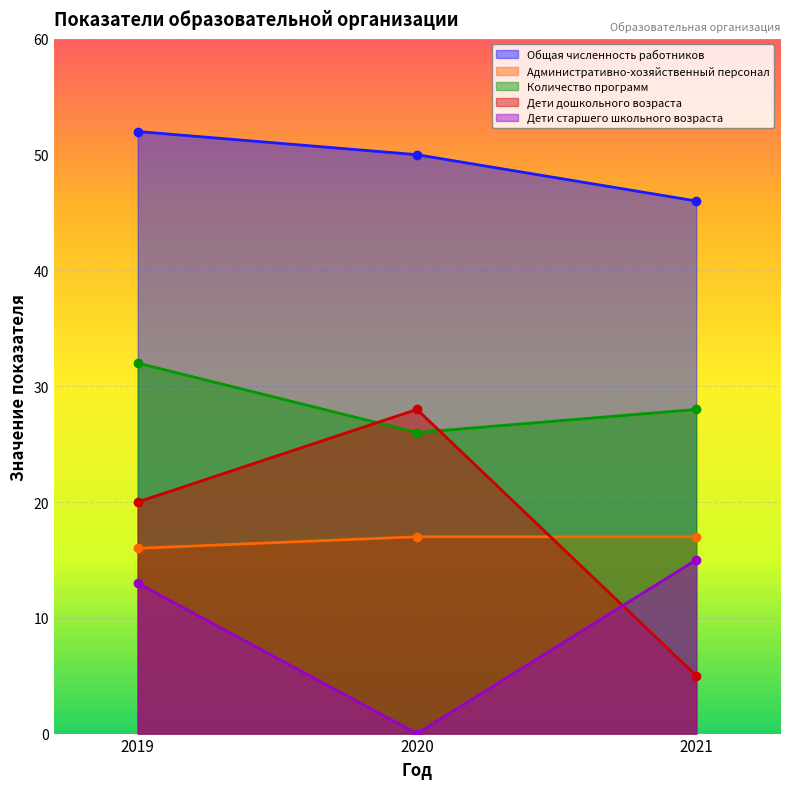

How many lines are shown in the chart?

5